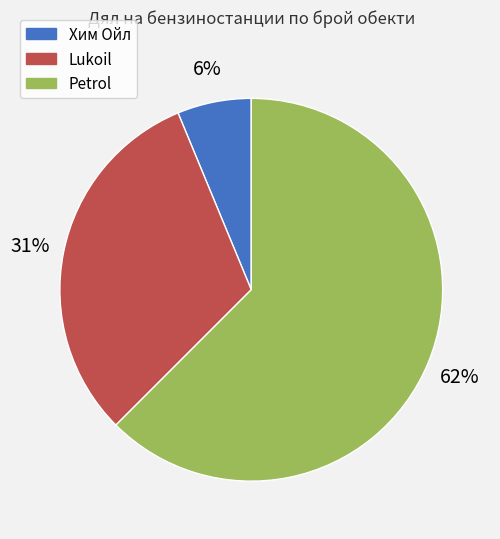

Does any single category account for the majority?

Yes